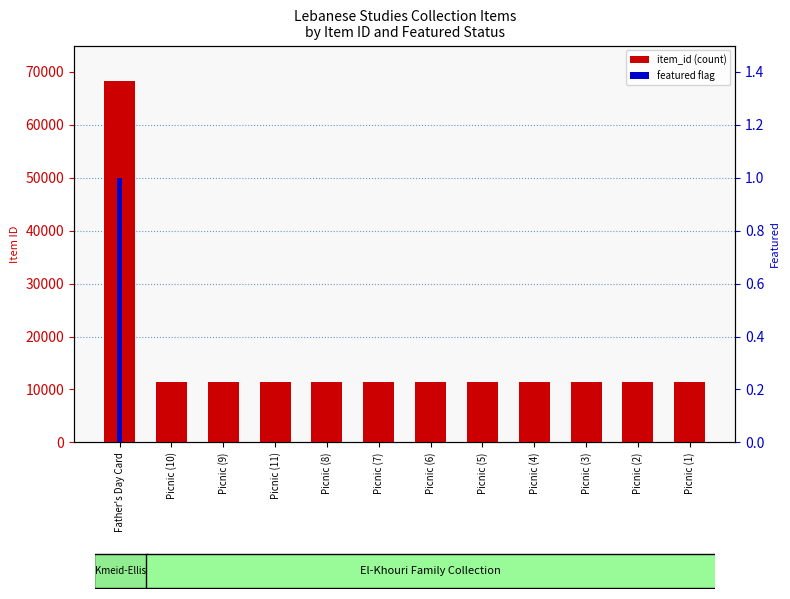

What are all the series names shown in the legend?

item_id, featured